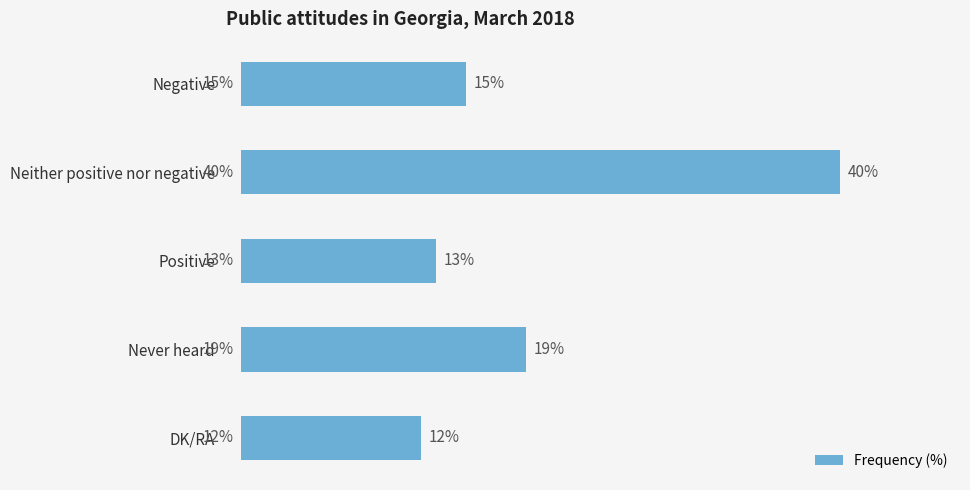

Rank the categories by value from highest to lowest.

Neither positive nor negative, Never heard, Negative, Positive, DK/RA